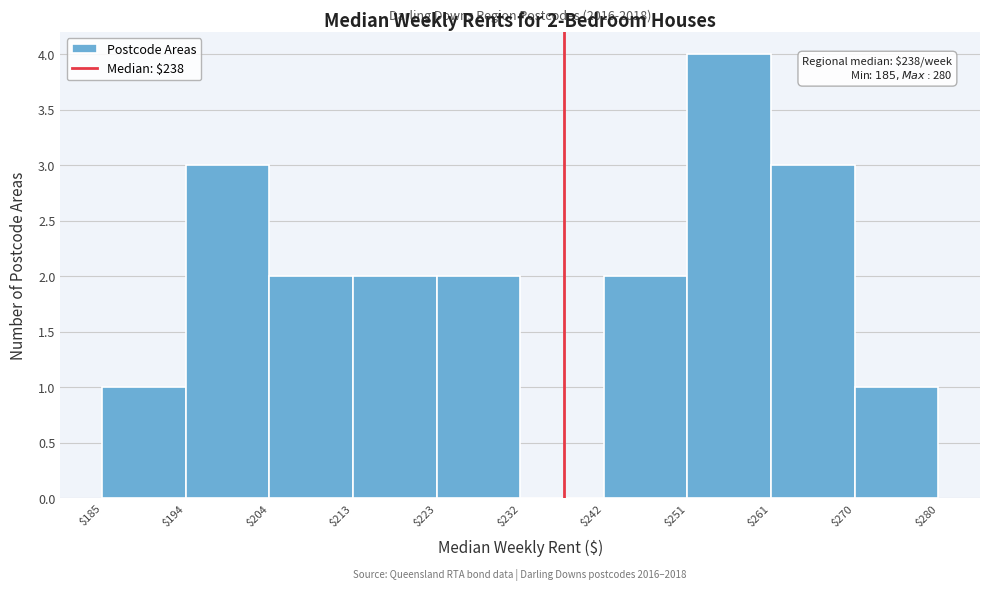

Over which range of the x-axis is the bar tallest?

$251 to $261